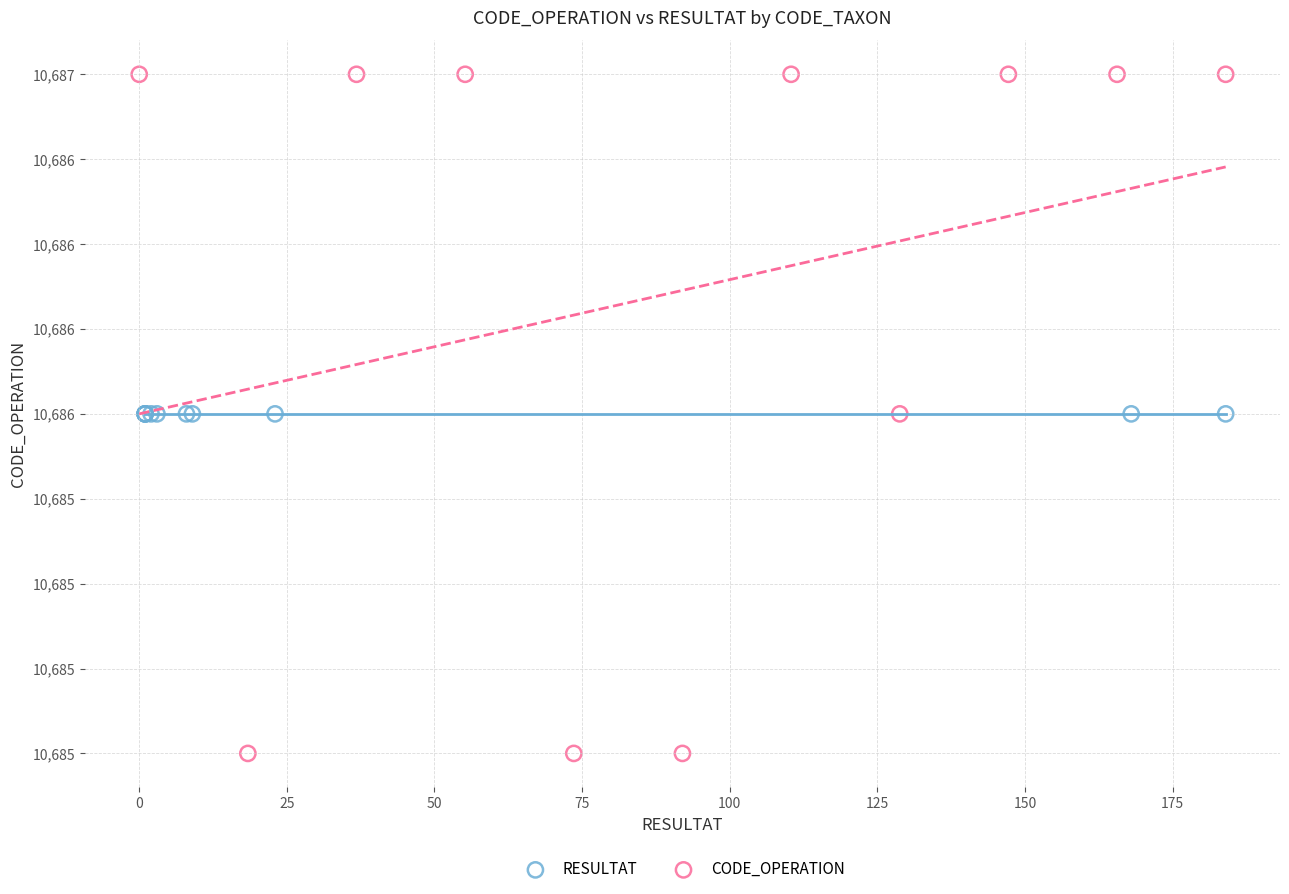

What are all the series names shown in the legend?

RESULTAT, CODE_OPERATION